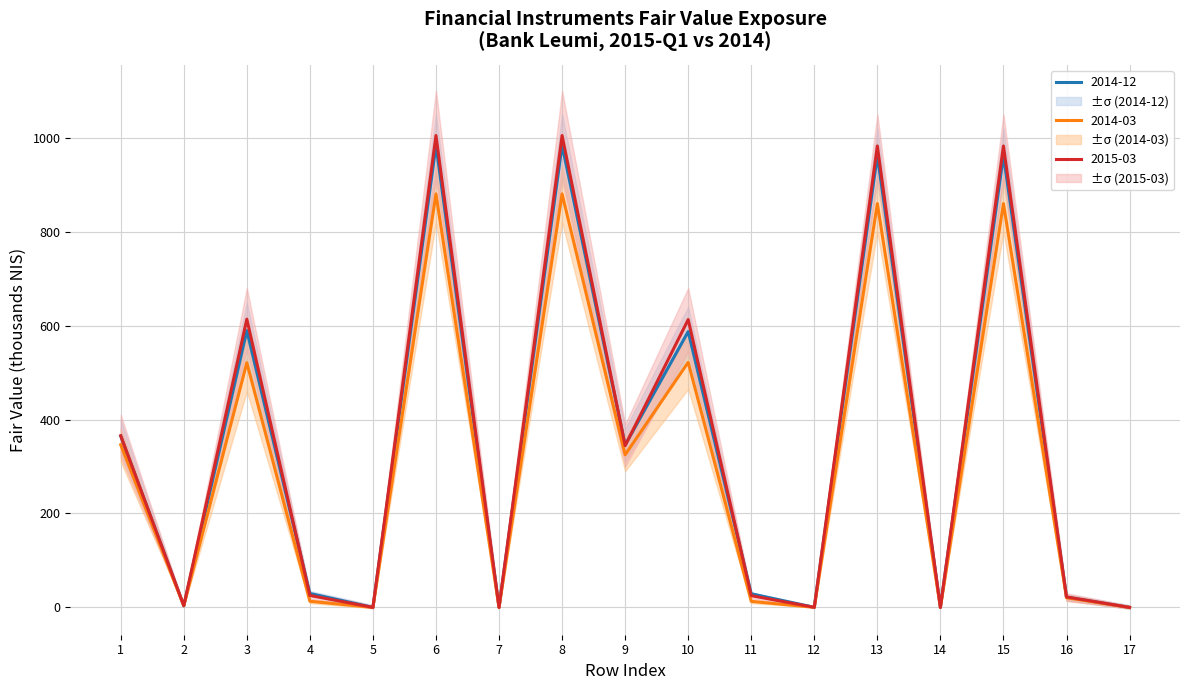

At which category is the sum across all series the highest?

6